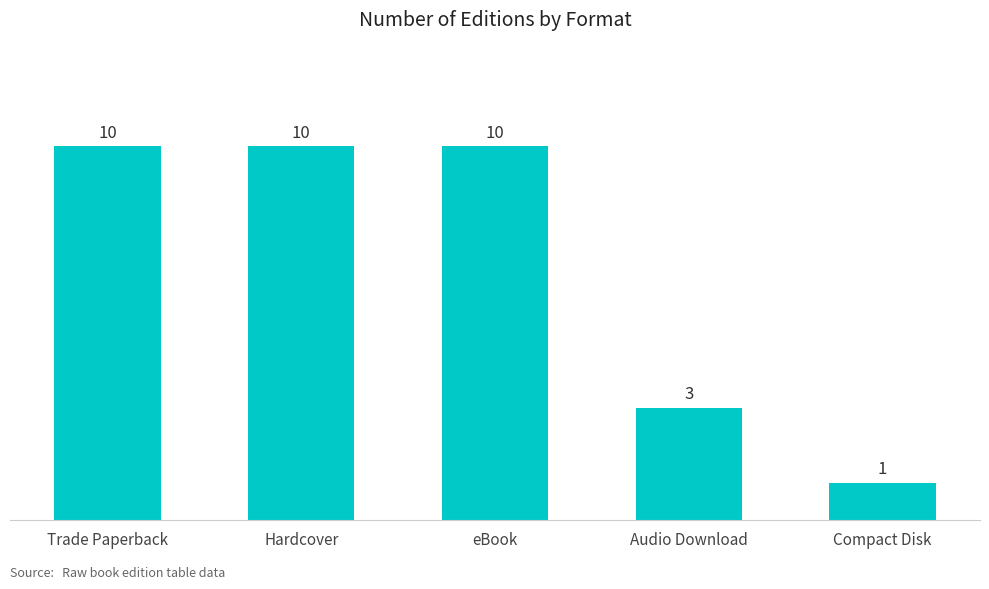

At which category does the chart reach its minimum across all series?

Compact Disk